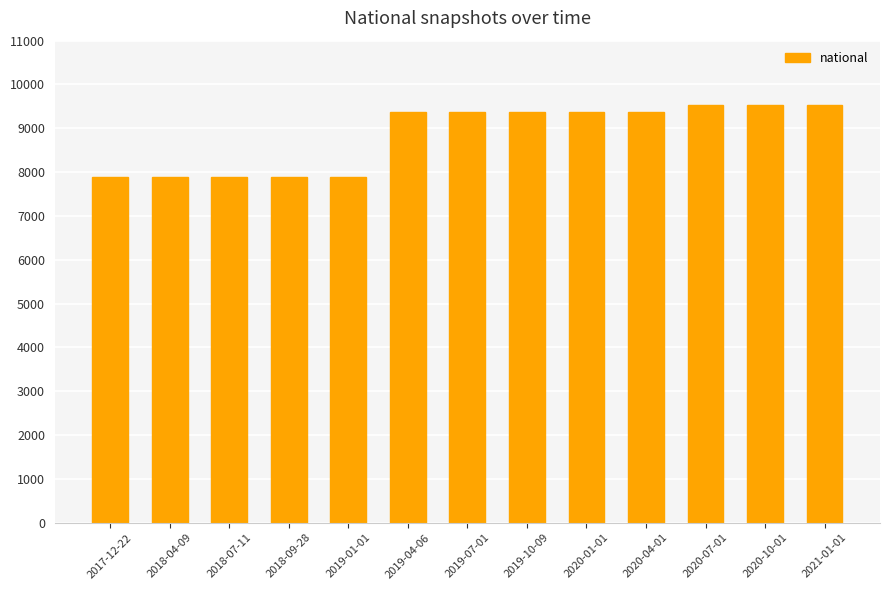

What is the label of the 1st bar from the right?

2021-01-01